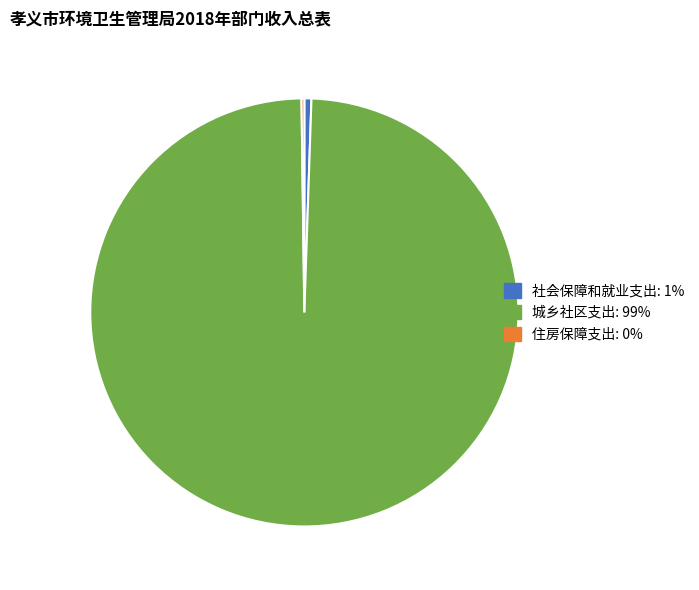

Is there any slice that represents more than half of the pie?

Yes